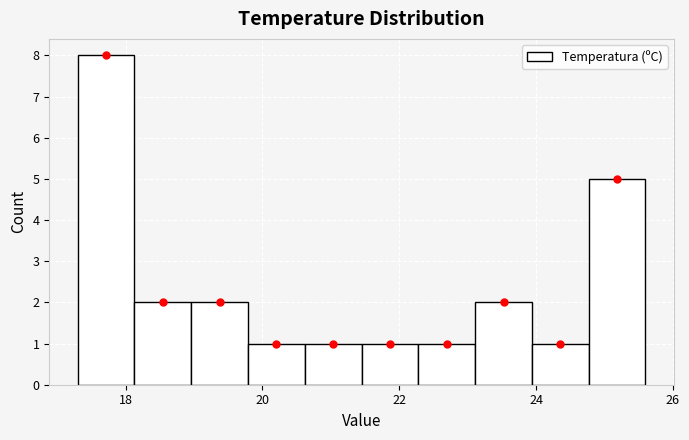

Reading left to right, transcribe this chart: for each bar, give the range it covers on the x-axis and its height. Neither the bar edges nor the heights are printed on the chart, so give them approximately, as read against the axes.

17.4 to 18.2: 8
18.2 to 19.0: 2
19.0 to 19.8: 2
19.8 to 20.6: 1
20.6 to 21.4: 1
21.4 to 22.2: 1
22.2 to 23.2: 1
23.2 to 24.0: 2
24.0 to 24.8: 1
24.8 to 25.6: 5